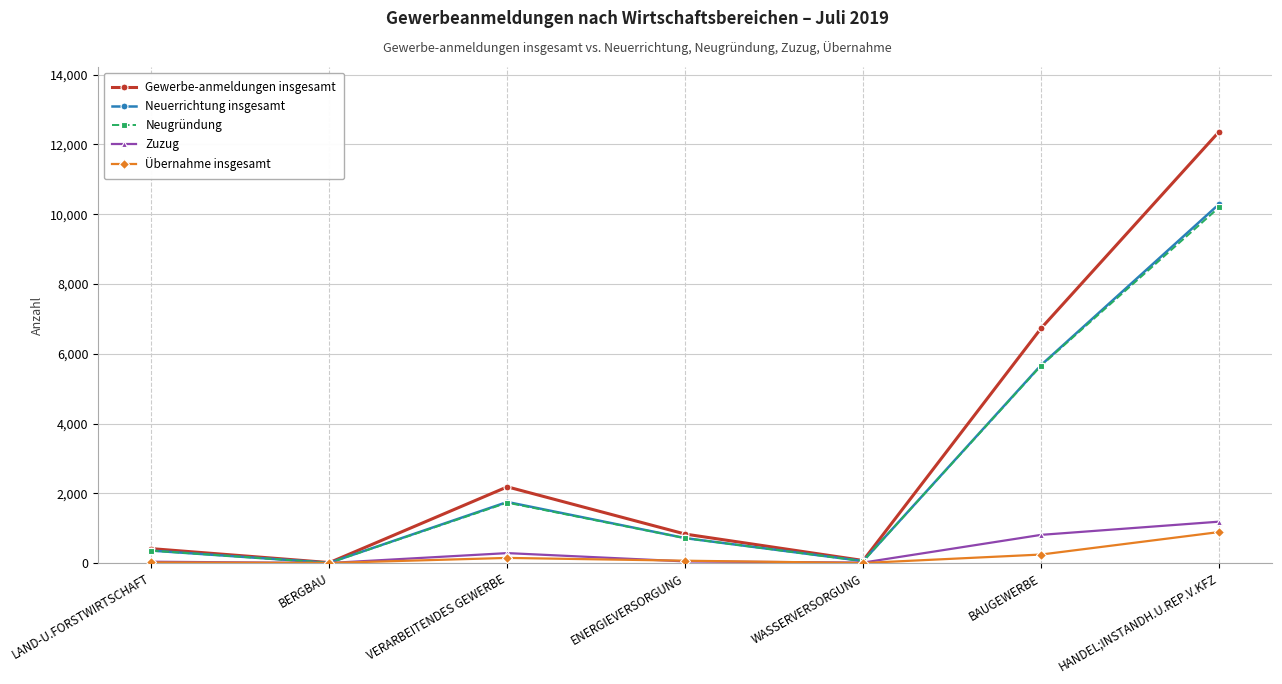

What is the label of the 4th point from the right?

ENERGIEVERSORGUNG